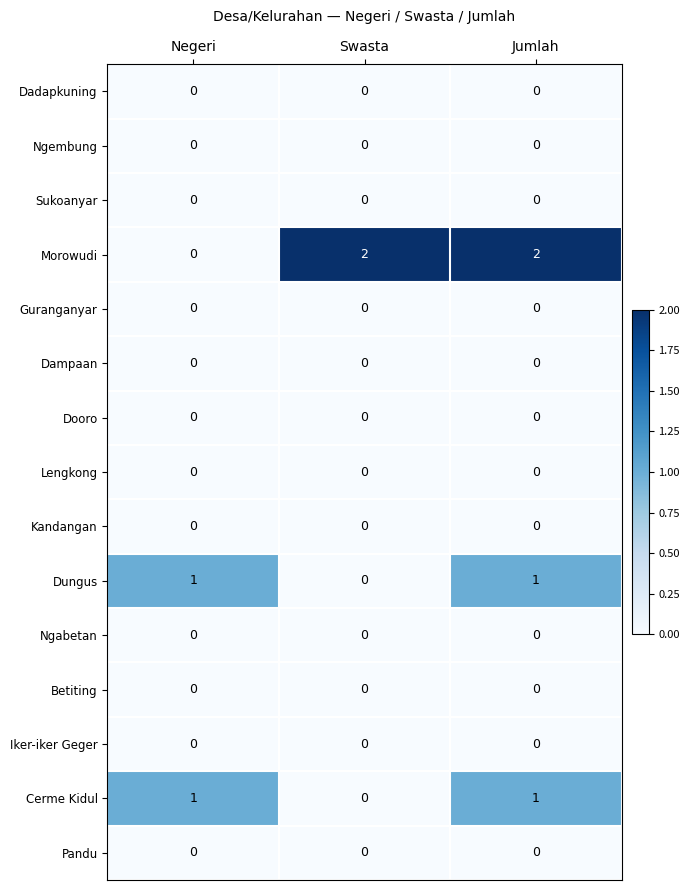

At how many categories does at least one series exceed 0?

3